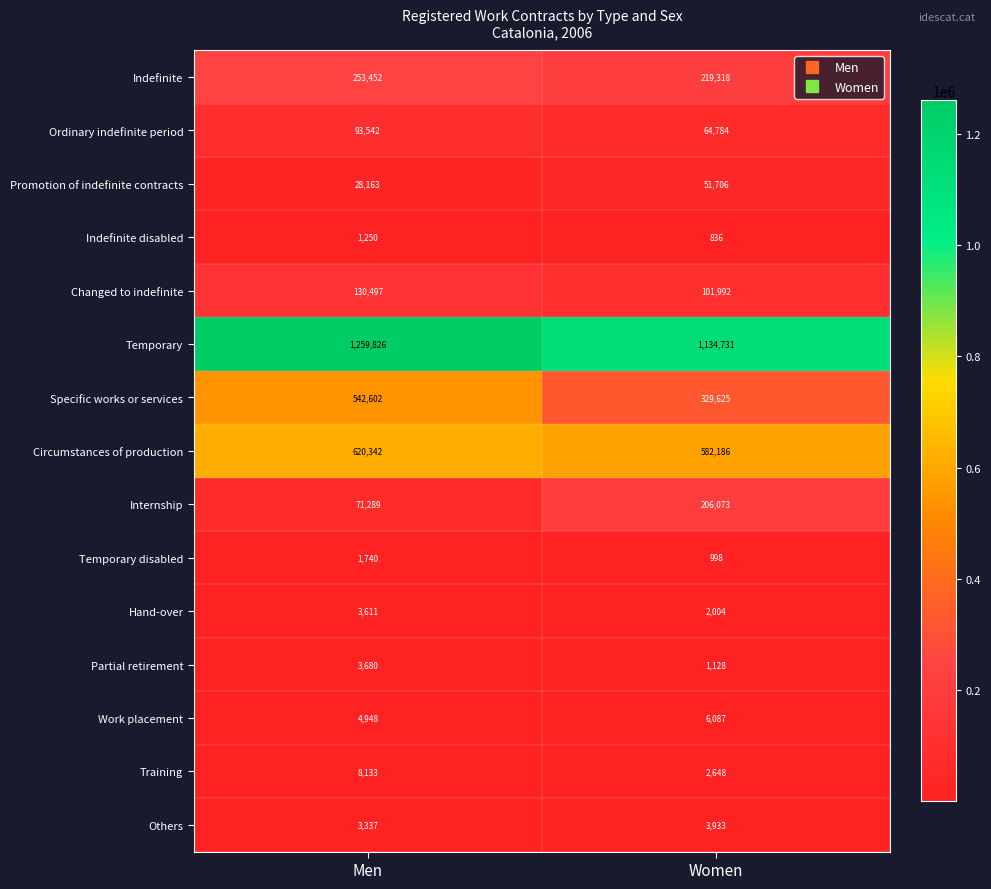

Count the number of data series in this chart.

15